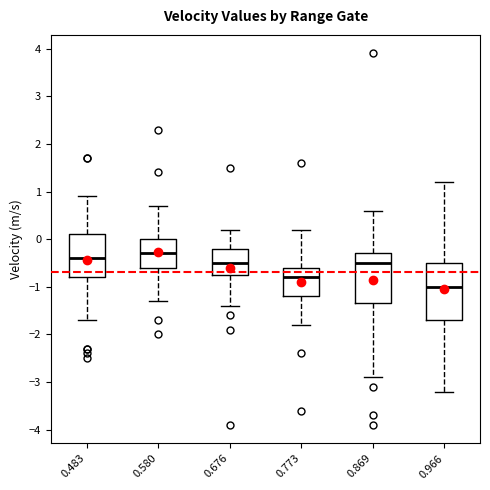

Which box has the lowest median line?

0.966